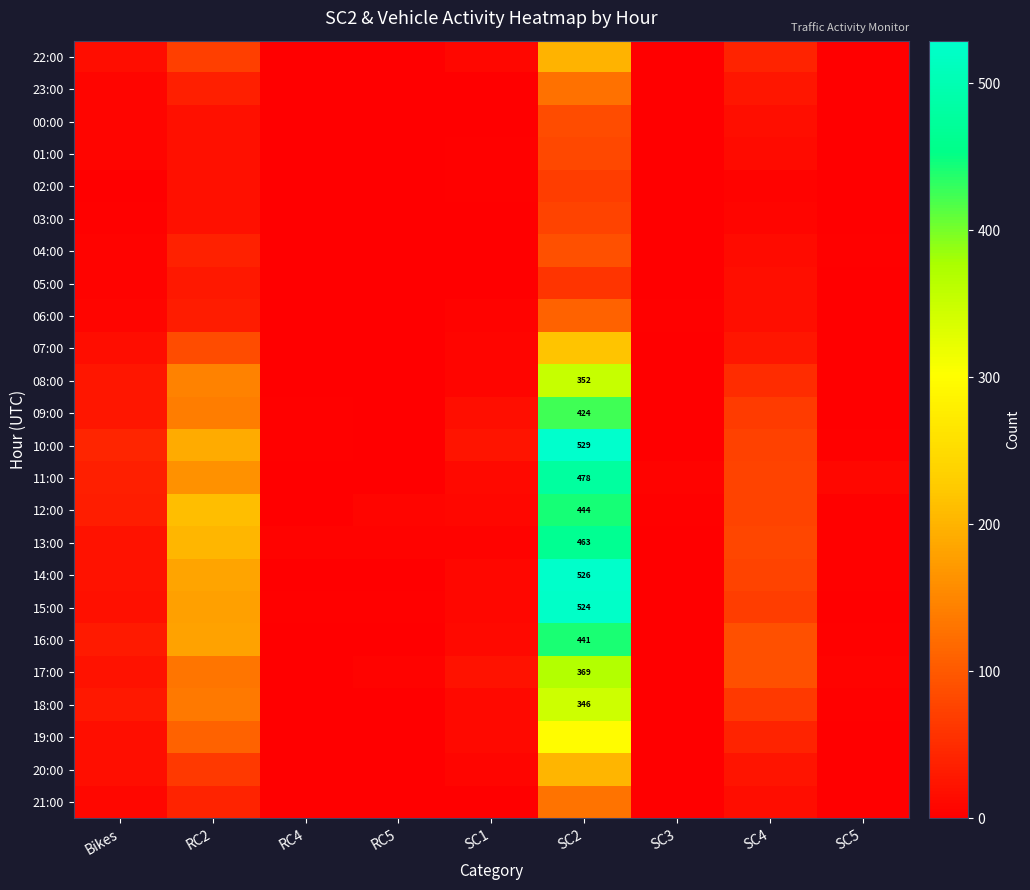

Is it true that 13:00 equals 655 at SC2?

False